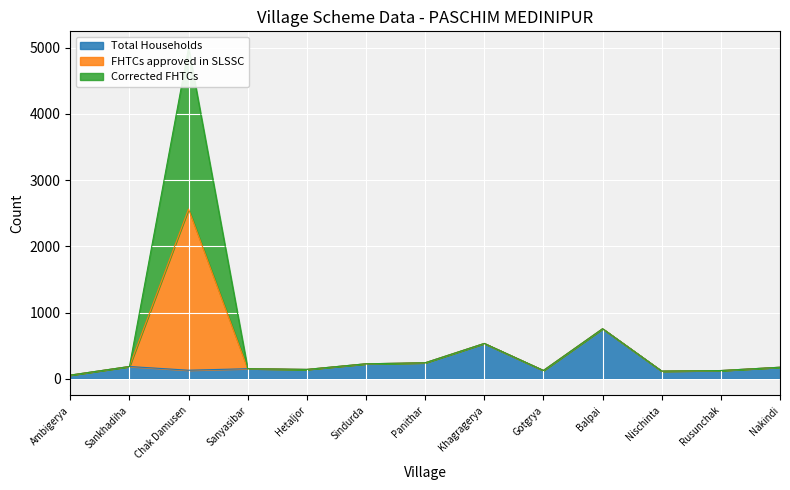

What is the total value across all series at Chak Damusen?

5124